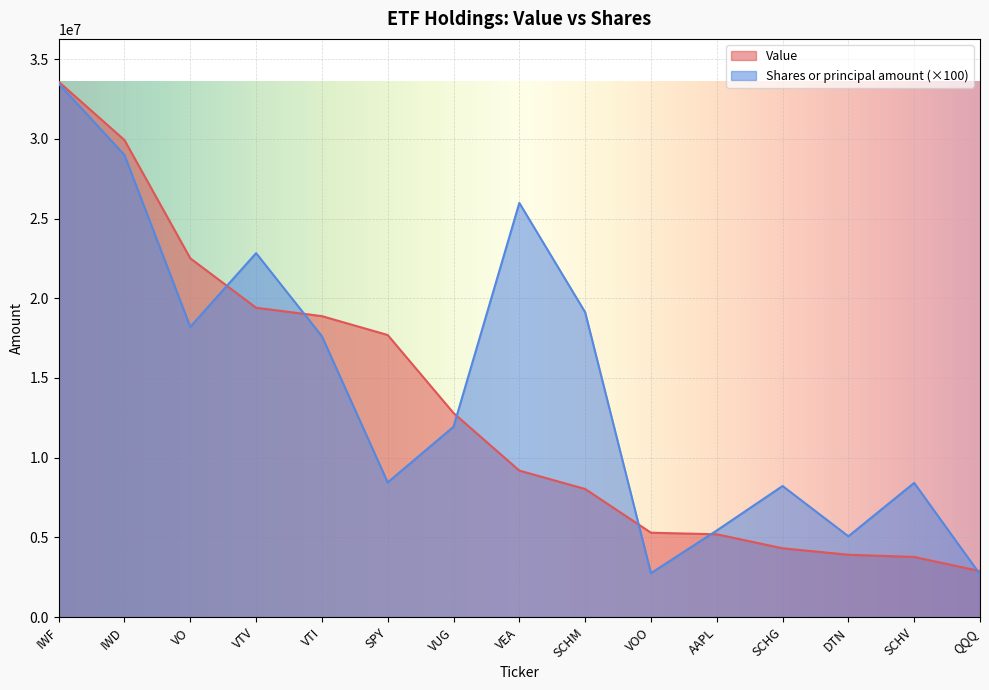

True or false: Value and Shares or principal amount intersect in this chart.

True